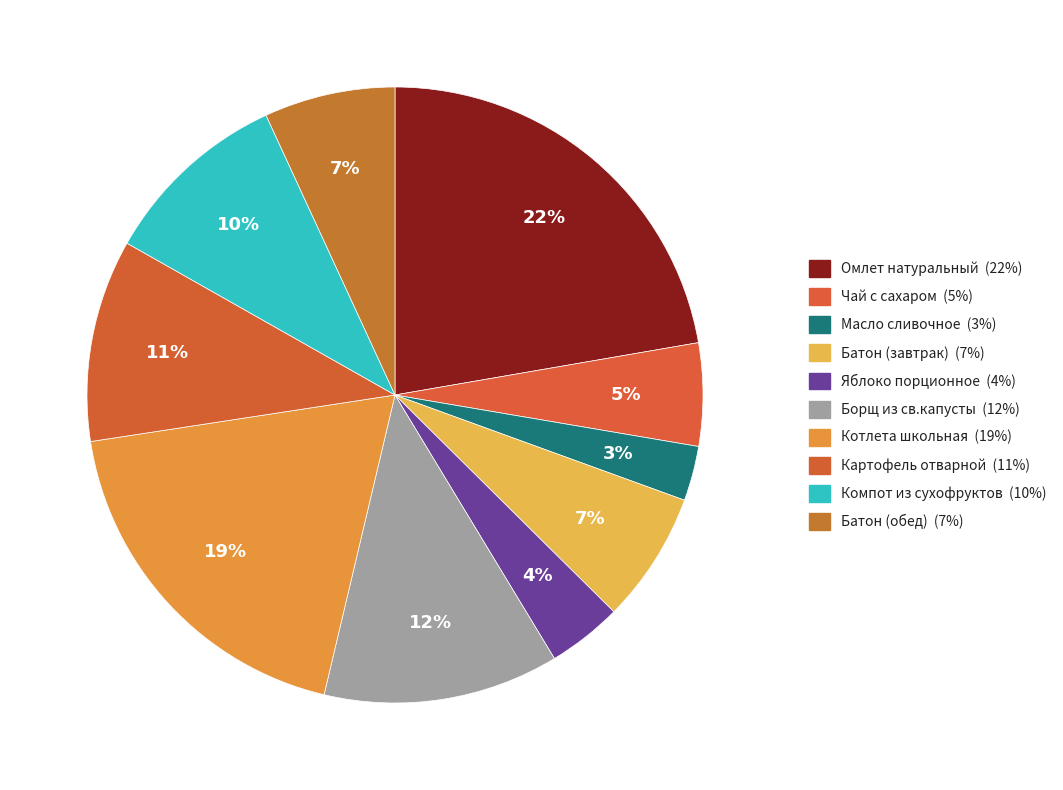

Which has a higher value, Батон (обед) or Батон (завтрак)?

Батон (обед)